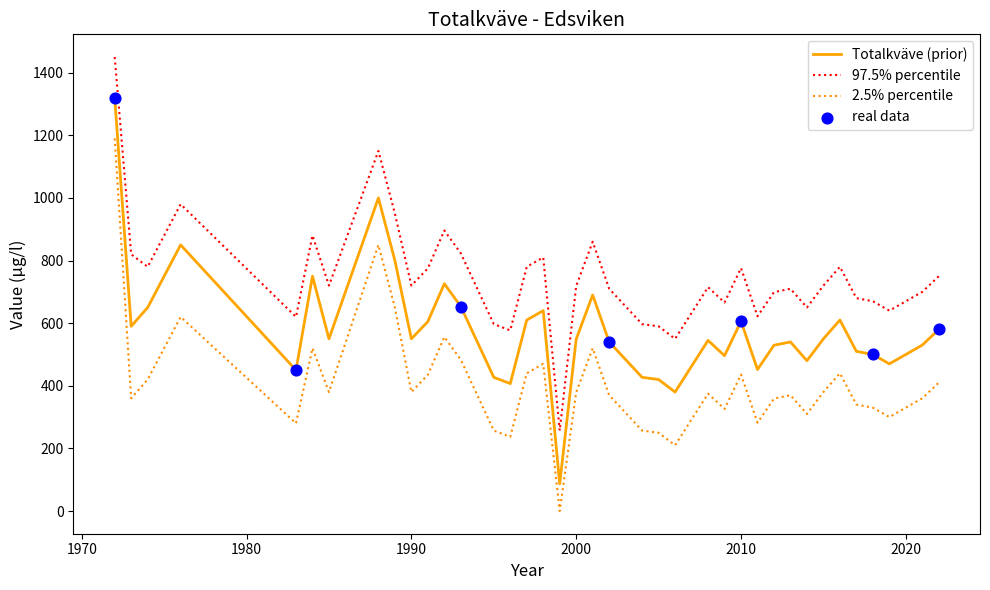

Which series has the largest total across all categories?

97.5% percentile